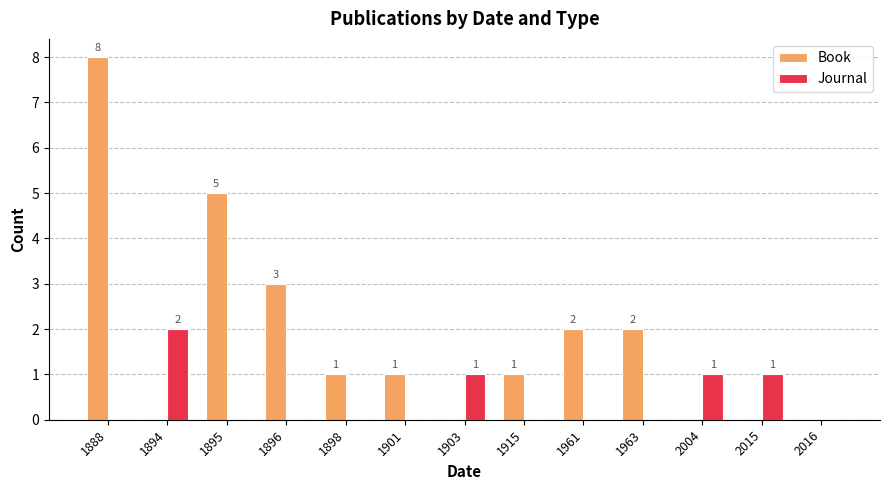

Count the Journal values in the range 0 to 1.

12